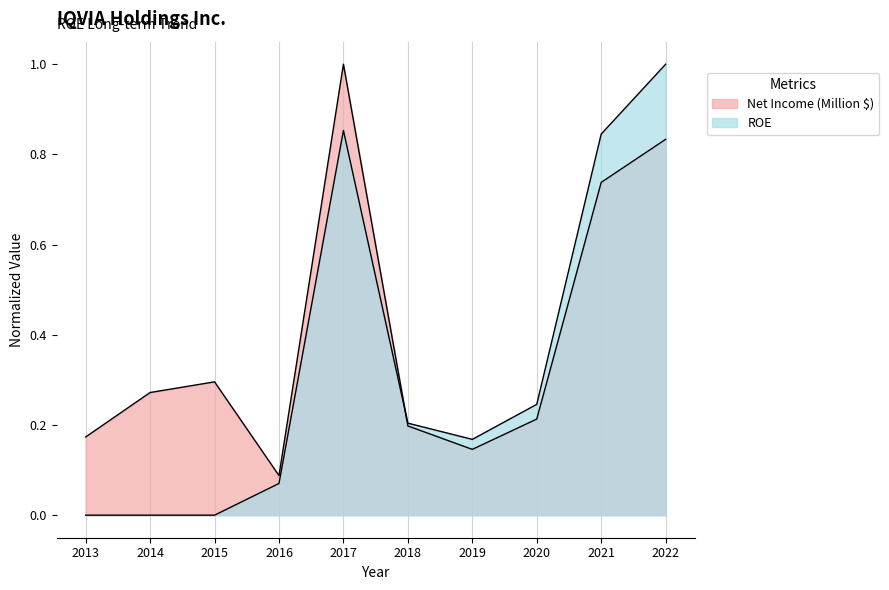

Reading left to right, transcribe all the data shown in this chart.

Net Income (Million): 0.2	0.3	0.3	0.1	1.0	0.2	0.1	0.2	0.7	0.8
ROE: 0.0	0.0	0.0	0.1	0.9	0.2	0.2	0.2	0.8	1.0